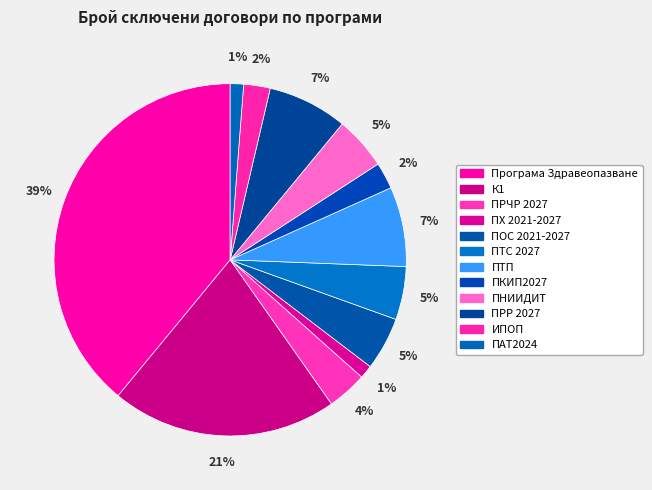

How many slices are in this pie chart?

12